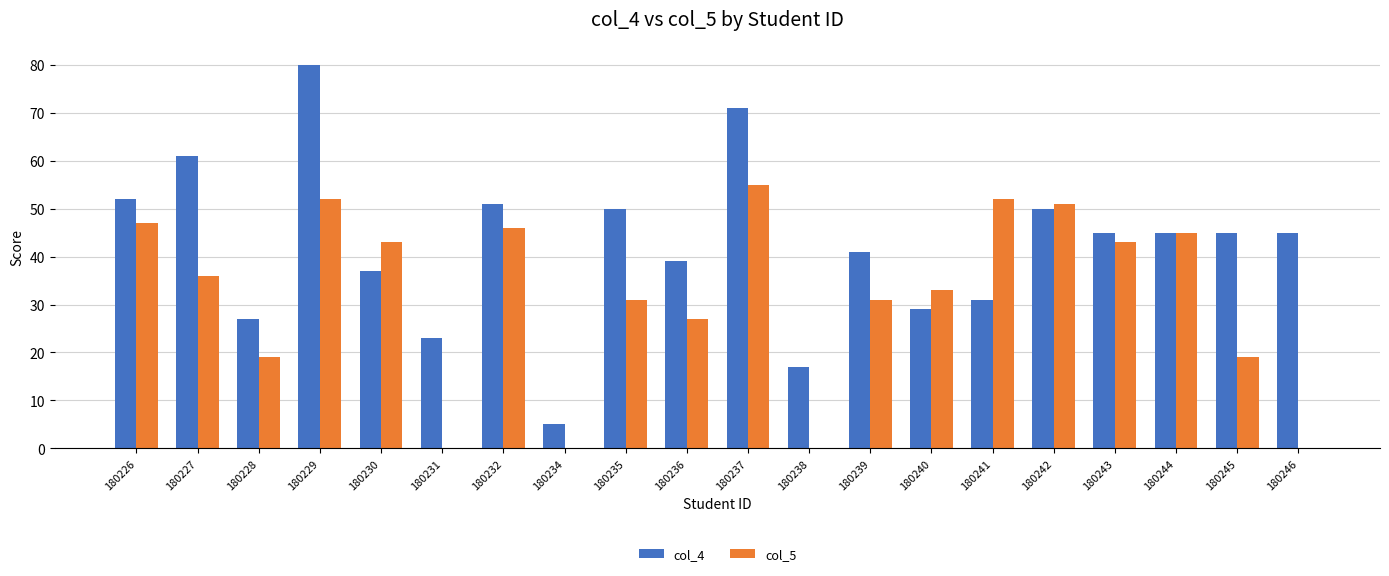

What is the sum of all col_4 values?

844